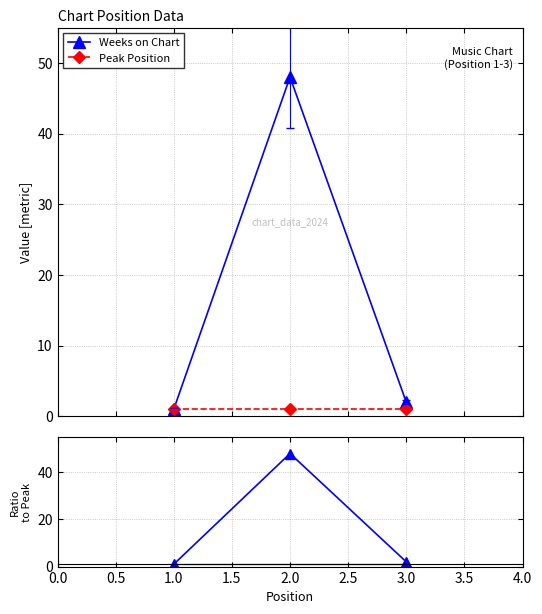

What is the highest value of the Weeks on Chart series?

48